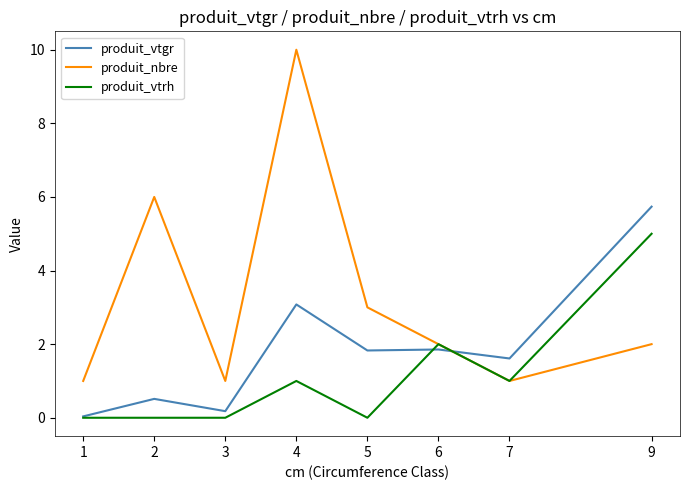

Rank the series by their maximum value, from highest to lowest.

produit_nbre, produit_vtgr, produit_vtrh